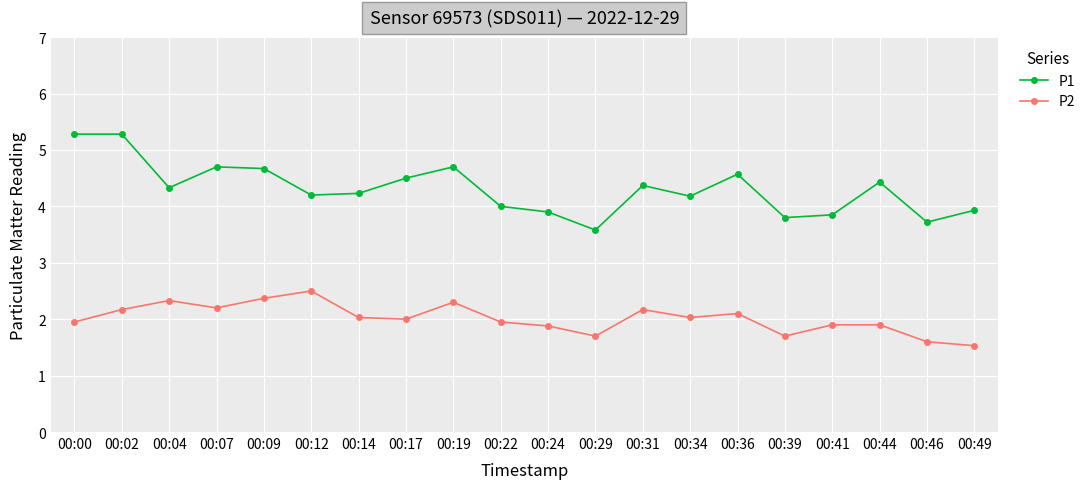

True or false: P1 has a value of 2.0 at 00:09.

False